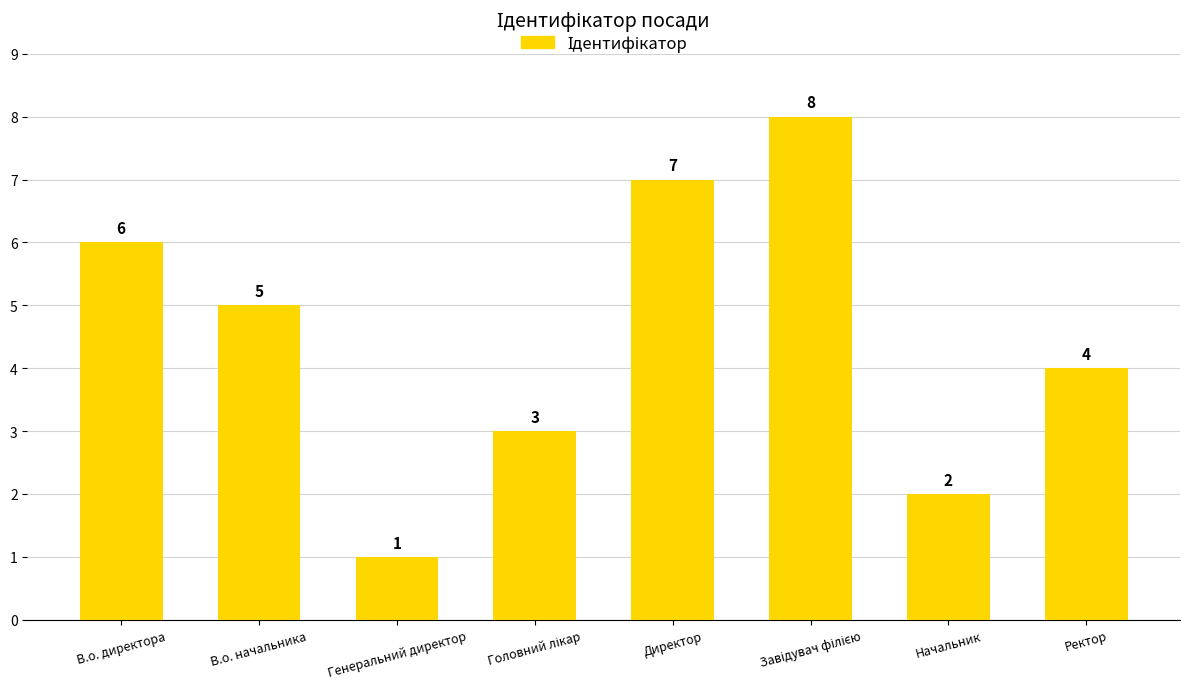

Which has a higher value, Директор or Генеральний директор?

Директор